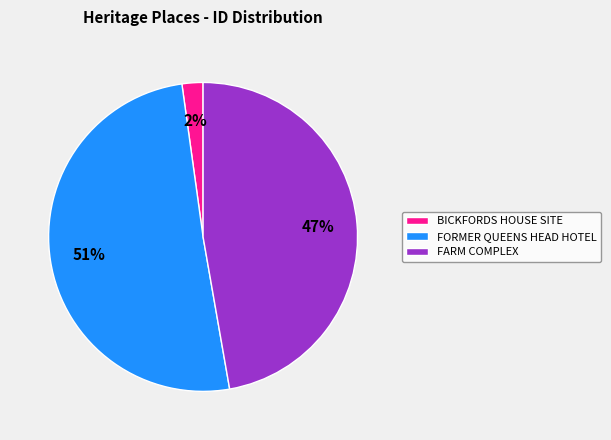

What percentage is the BICKFORDS HOUSE SITE slice, to the nearest percent?

2%